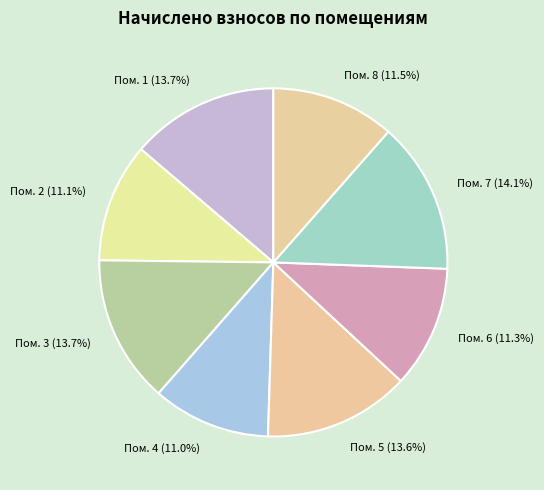

What portion of the pie excludes Пом. 3 (13.7%)?

86.3%